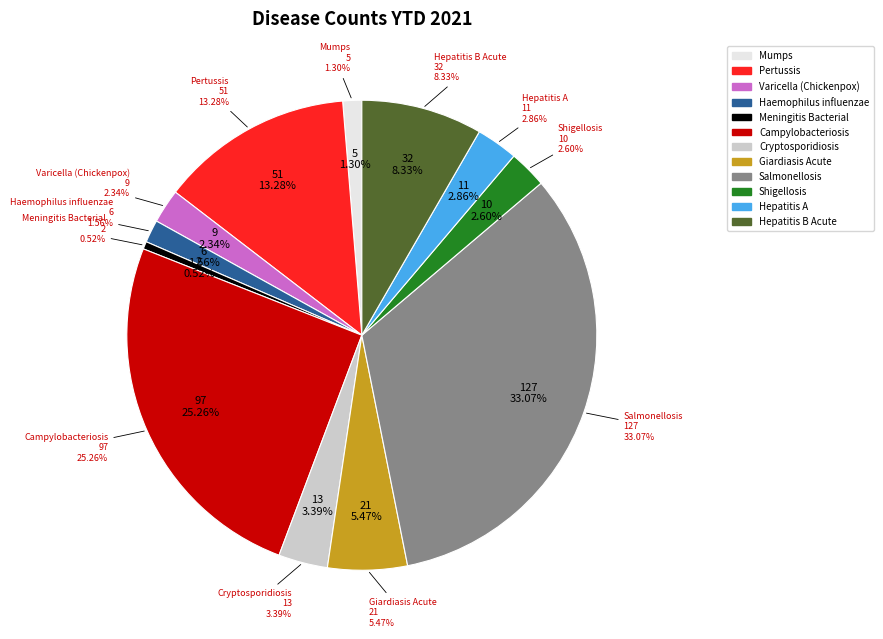

The Campylobacteriosis slice represents 40% of the pie. True or false?

False